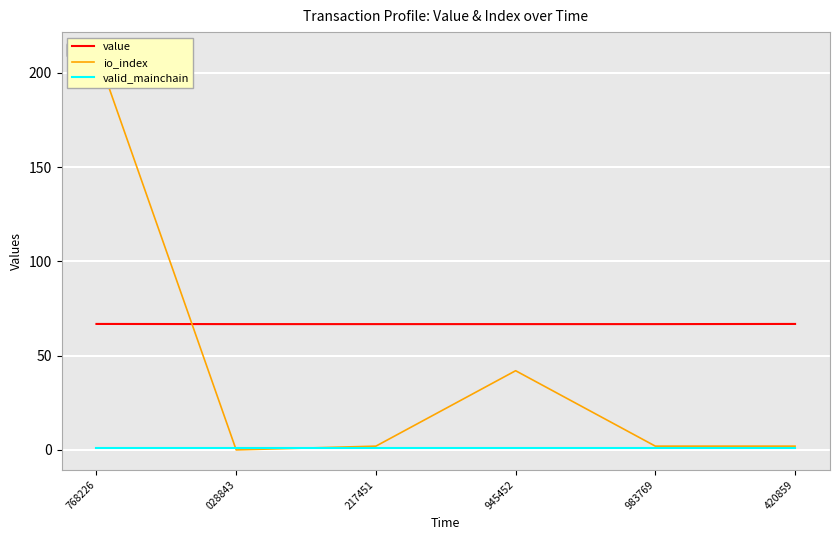

True or false: value and valid_mainchain cross at least once.

False